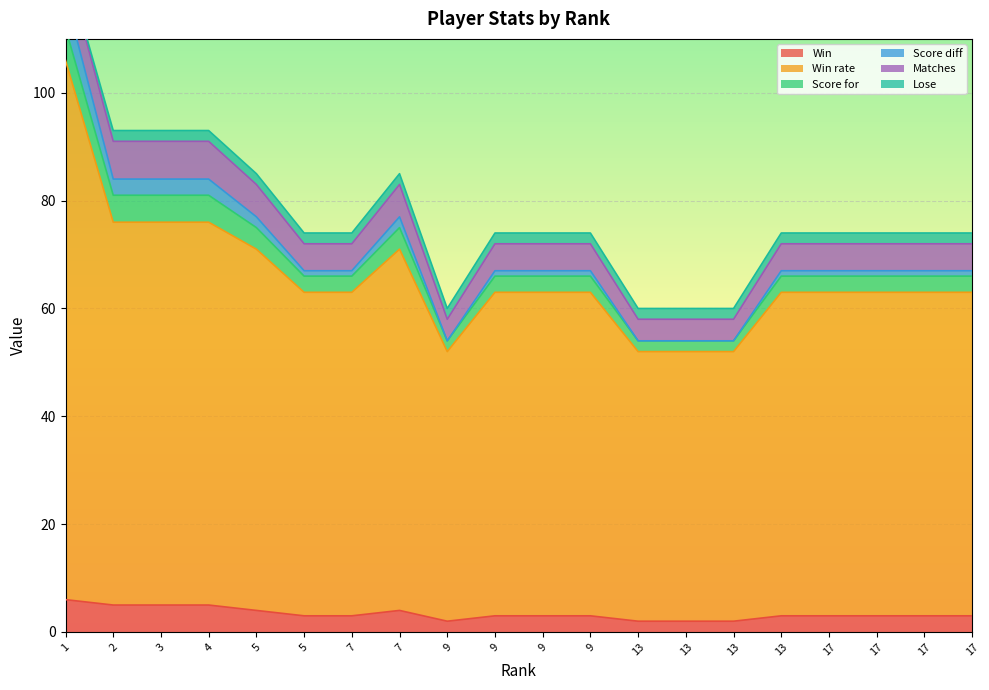

Is the value of Score diff at 9 greater than the value of Win at 3?

Yes